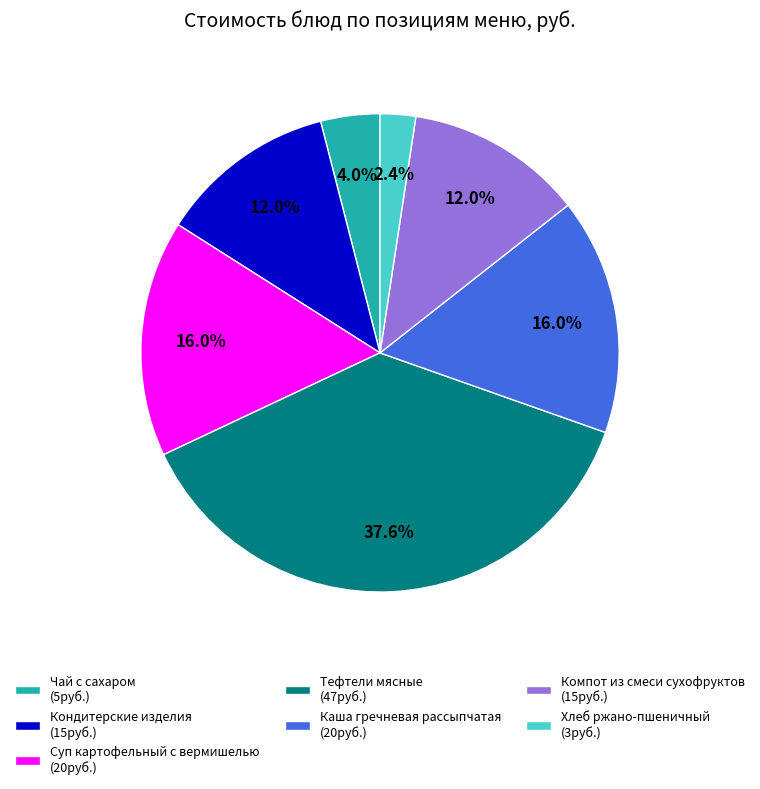

How many slices are in this pie chart?

7